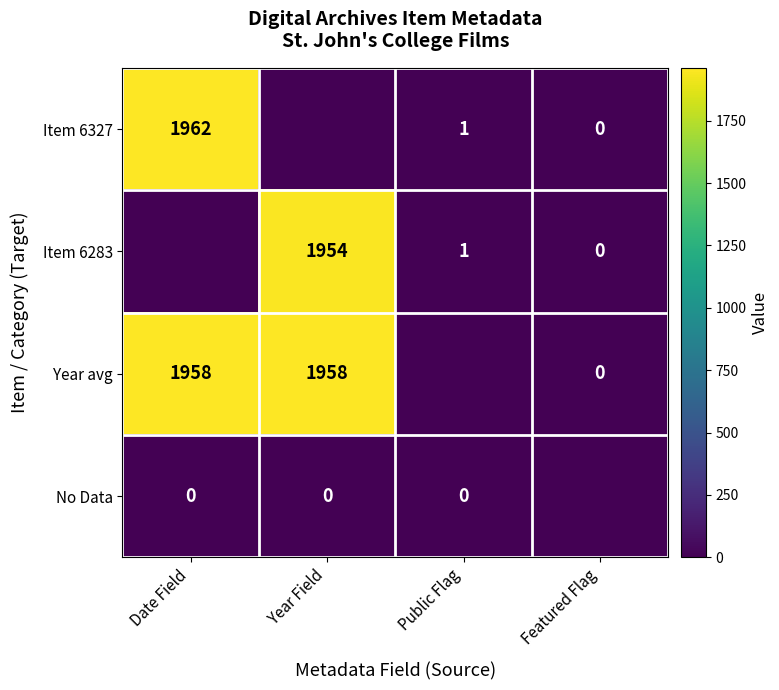

The Year avg series shows 1958 at Date Field. True or false?

True